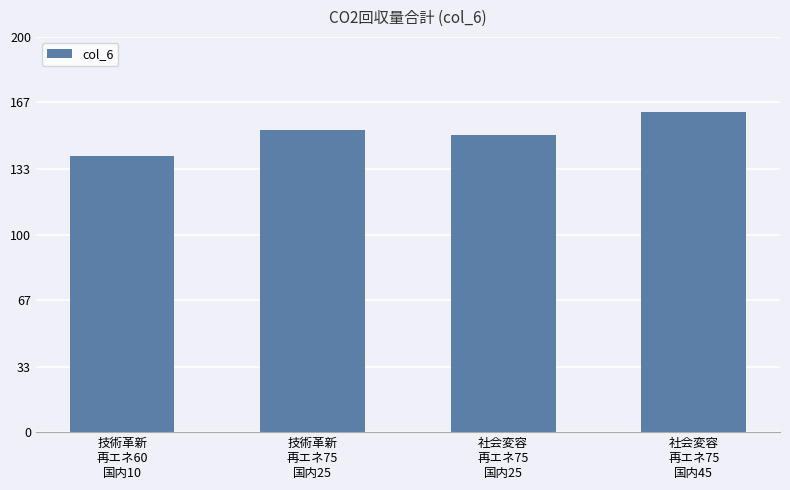

What is the average value?

151.3